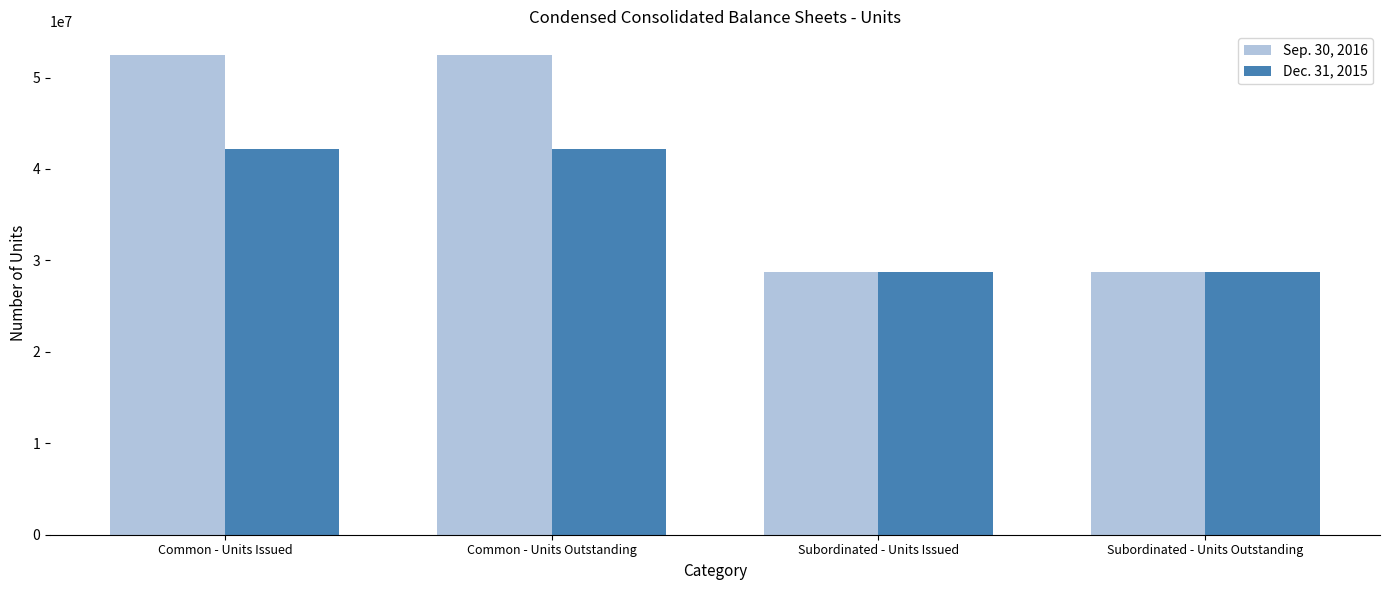

What is the label of the 4th bar from the right?

Common - Units Issued